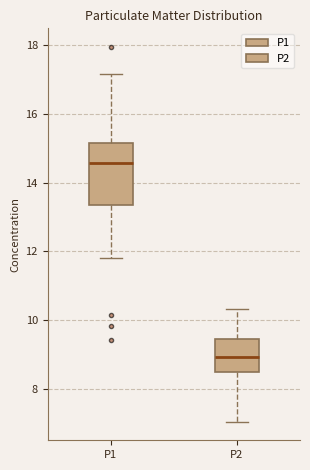

Reading left to right, read every box against the y-axis: the position of its median line, the range the box covers, and the ends of its whiskers. The values are not printed on the chart, so give them approximately, as read against the axis.

P1: median 14.6, box 13.4 to 15.2, whiskers 11.8 to 17.2
P2: median 9.0, box 8.4 to 9.4, whiskers 7.0 to 10.4